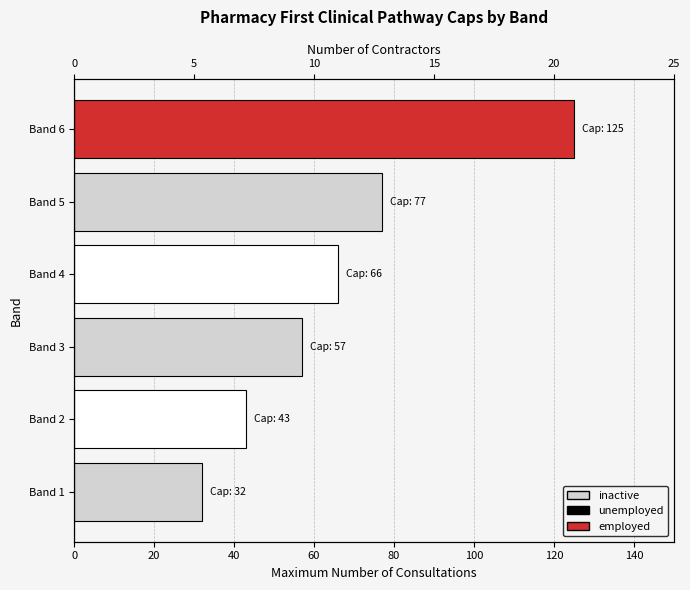

What is the average value of the Maximum Cap series?

67